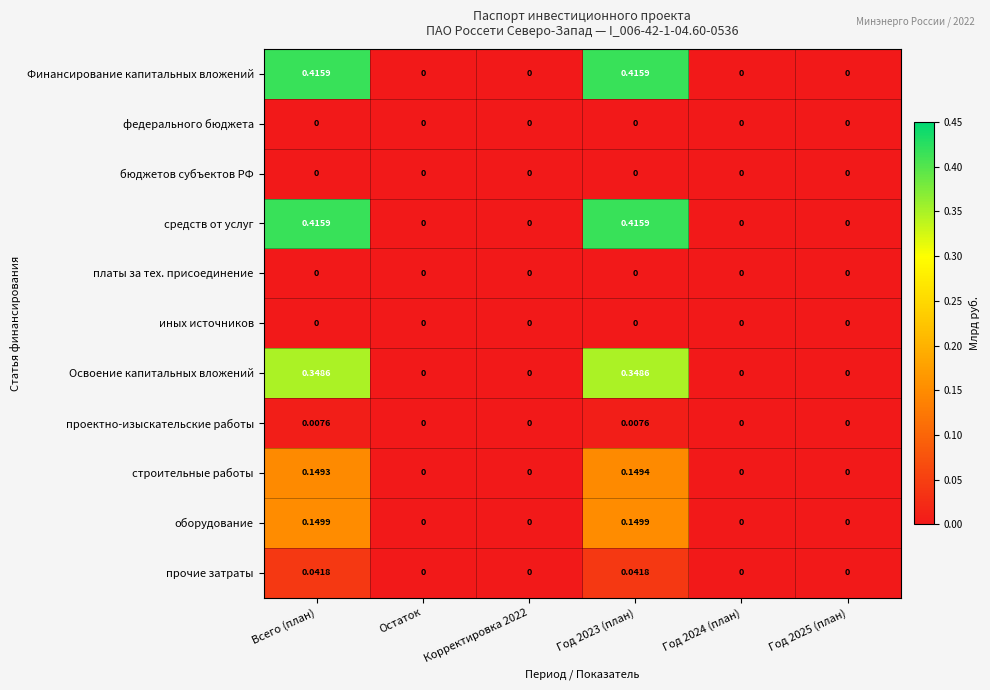

Count the number of data series in this chart.

11